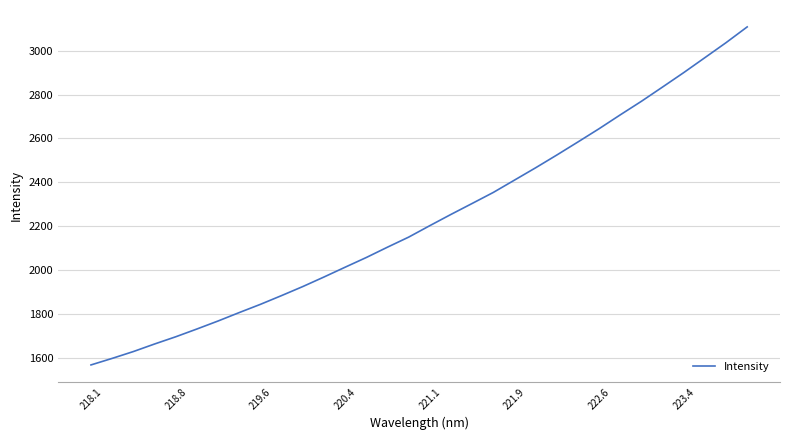

What is the greatest value displayed?

3108.6